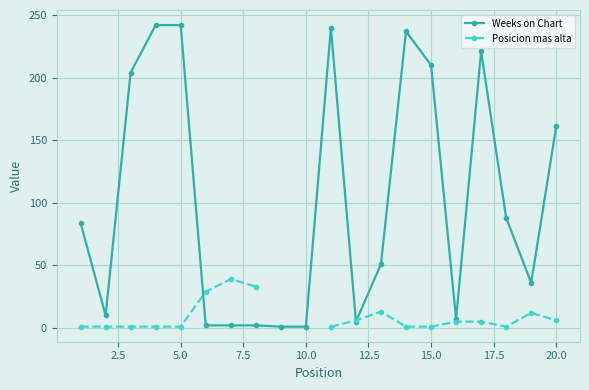

True or false: Weeks on Chart has more than 1 points higher than both neighbors.

True